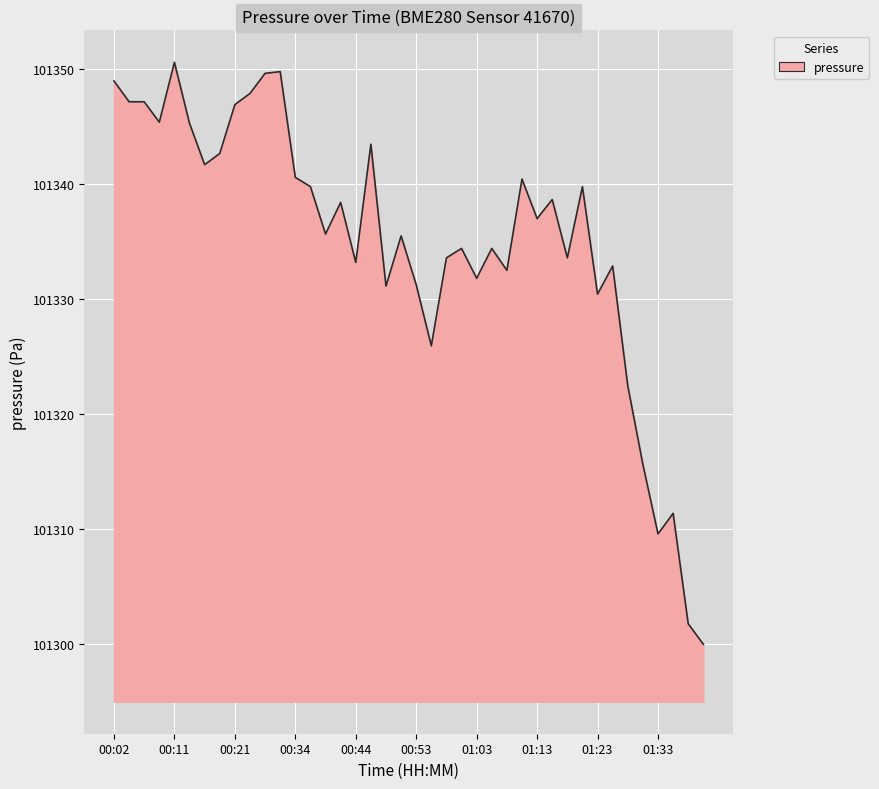

What is the minimum value shown in the chart?

101300.0